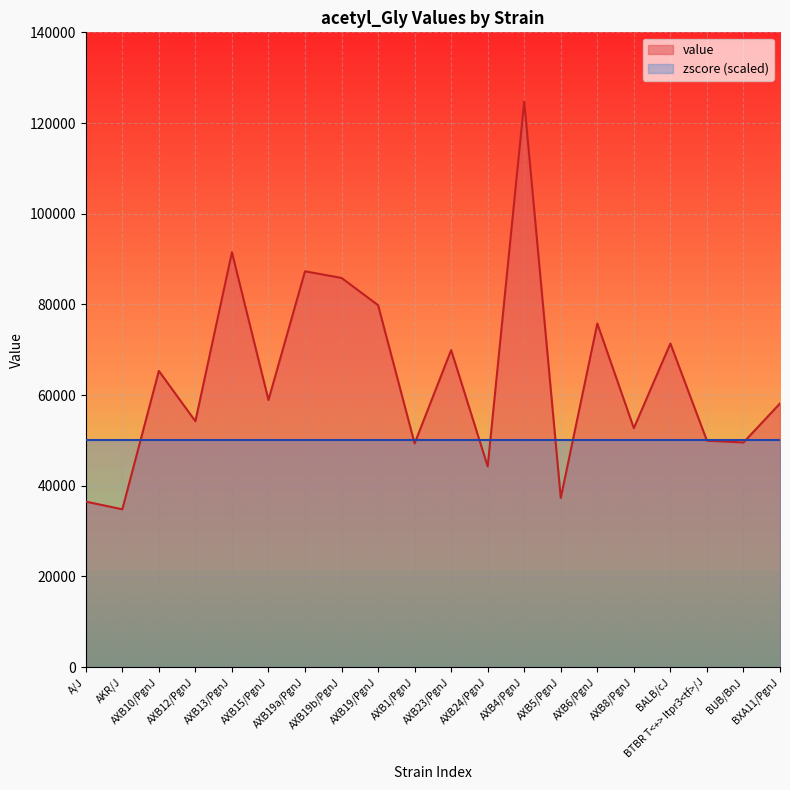

What is the label of the 12th point from the left?

AXB24/PgnJ